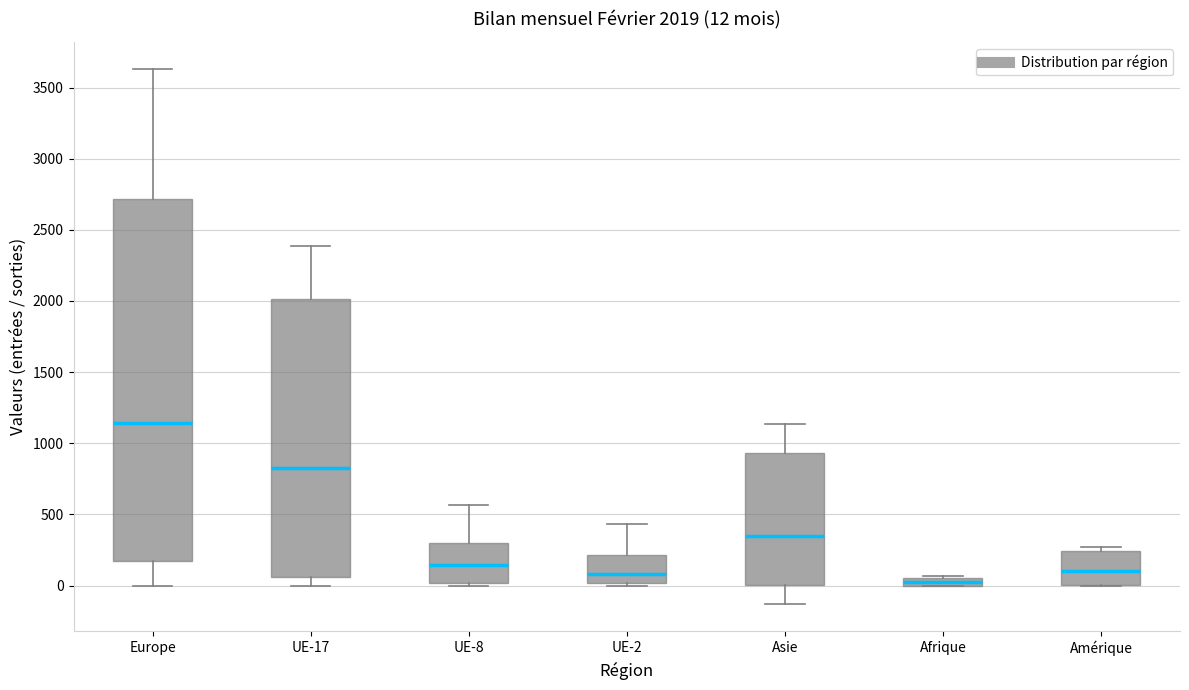

Comparing the boxes themselves (not the whiskers), which one is the tallest?

Europe